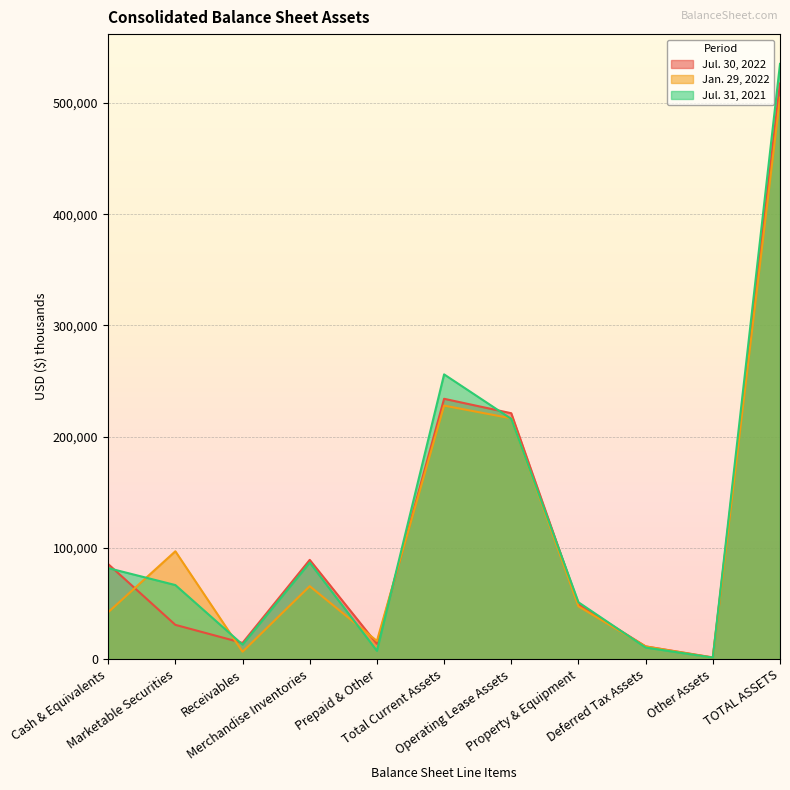

What is the sum of all Jul. 30, 2022 values?

1269065